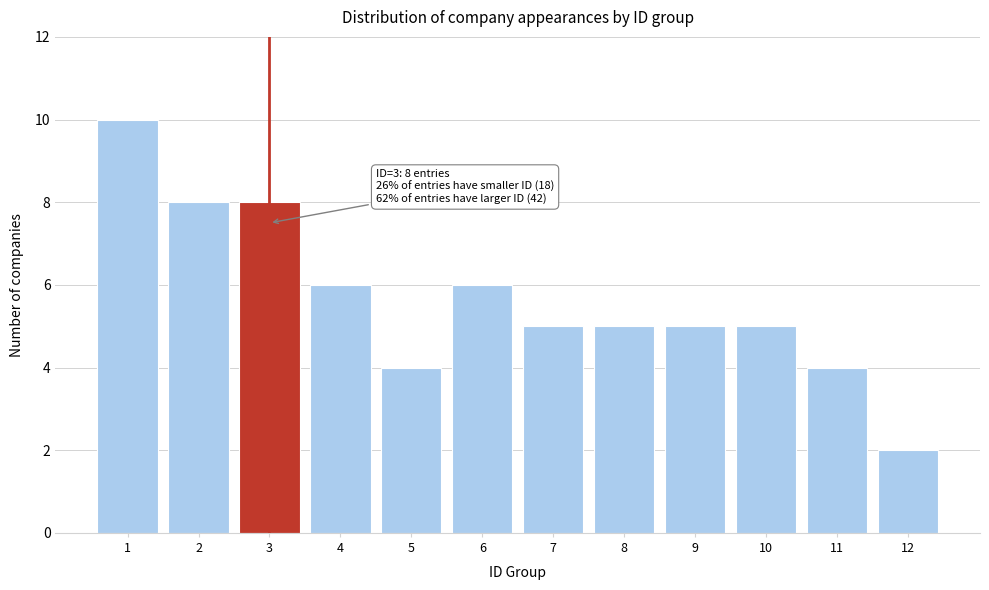

Reading right to left, list all the values displayed in this chart.

2	4	5	5	5	5	6	4	6	8	8	10